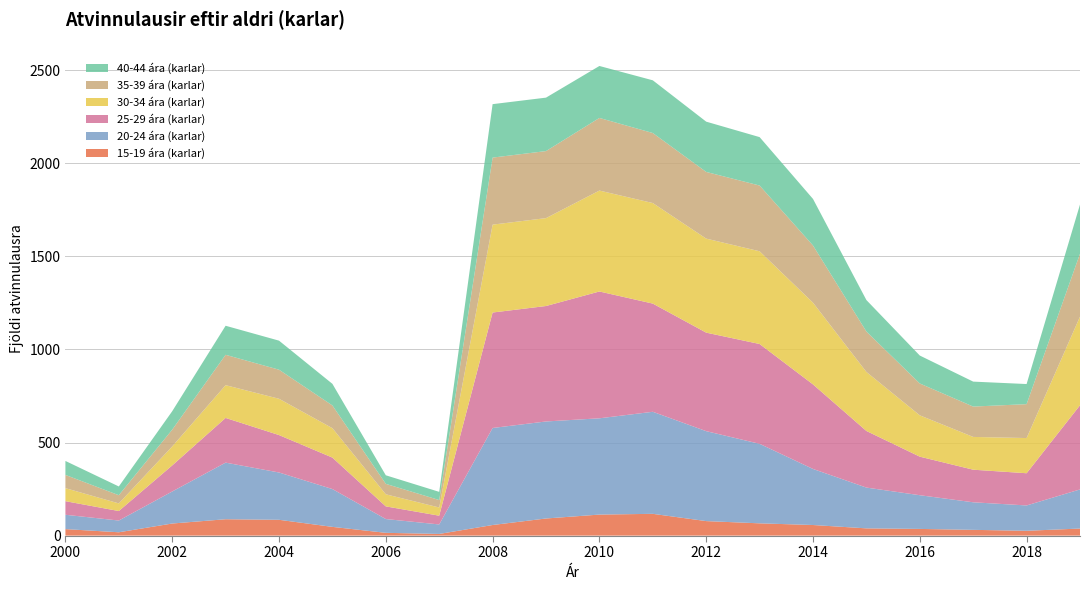

Reading left to right, what are all the values shown in this chart?

15-19 ára (karlar): 35	18	65	88	85	47	15	9	57	92	113	117	78	66	57	39	36	31	26	38
20-24 ára (karlar): 77	63	172	304	254	203	74	51	521	521	517	548	483	427	301	219	181	148	136	210
25-29 ára (karlar): 73	51	140	240	201	169	68	47	620	620	681	581	529	536	454	304	207	175	173	452
30-34 ára (karlar): 70	41	102	176	195	158	65	44	472	472	542	540	505	498	439	317	222	176	189	476
35-39 ára (karlar): 71	44	90	163	156	122	56	40	360	360	390	376	358	353	307	217	171	163	182	338
40-44 ára (karlar): 75	47	99	156	156	116	46	44	287	287	279	283	270	260	250	169	150	134	108	264